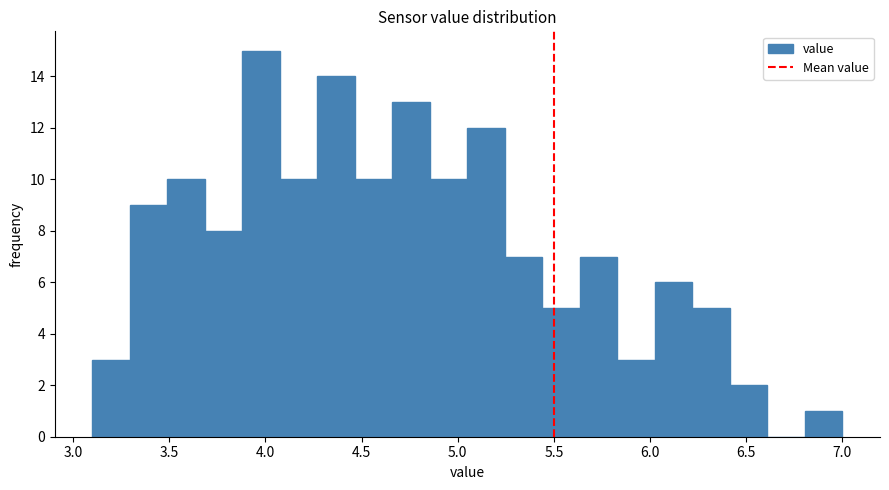

Around what value on the x-axis is the tallest bar? Give the approximate position of its centre, as read against the axis.

4.00